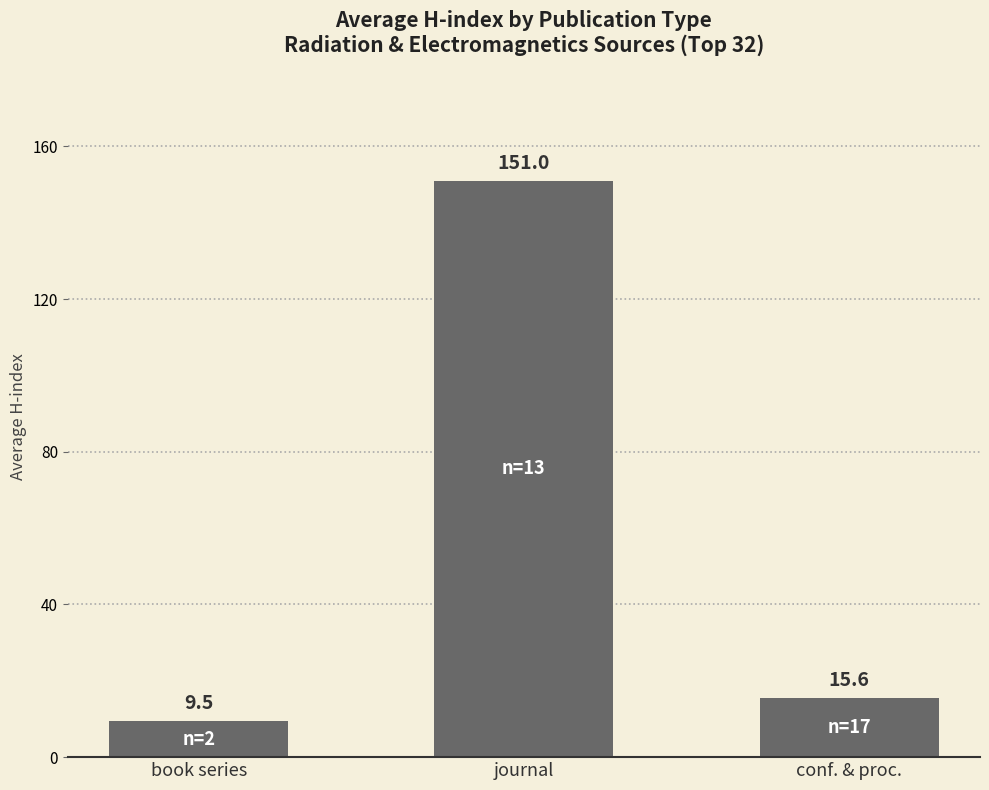

What is the change in value from book series to journal?

+141.5